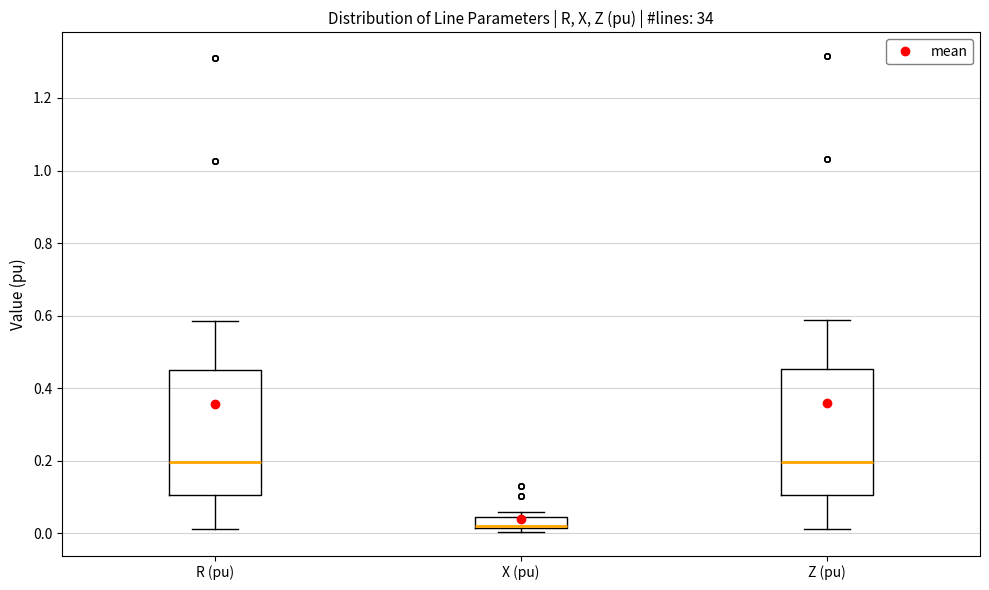

Reading left to right, read every box against the y-axis: the position of its median line, the range the box covers, and the ends of its whiskers. The values are not printed on the chart, so give them approximately, as read against the axis.

R (pu): median 0.20, box 0.10 to 0.46, whiskers 0.02 to 0.58
X (pu): median 0.02, box 0.02 to 0.04, whiskers 0.00 to 0.06
Z (pu): median 0.20, box 0.10 to 0.46, whiskers 0.02 to 0.58